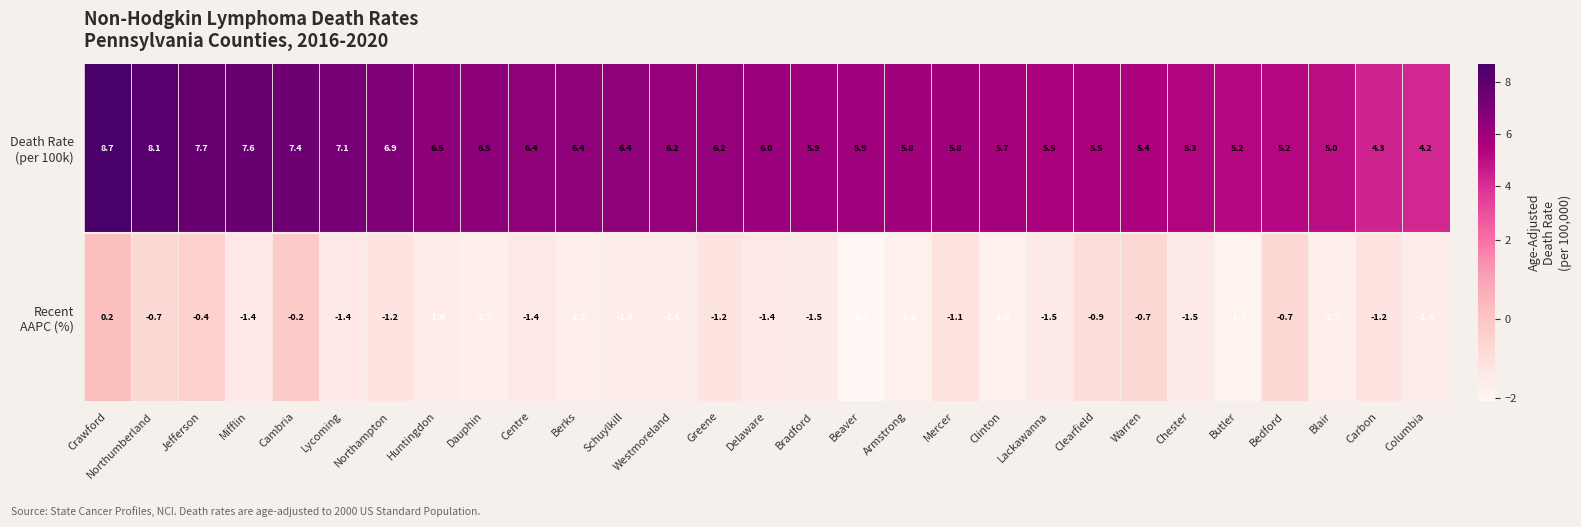

Count the number of categories in the chart.

29